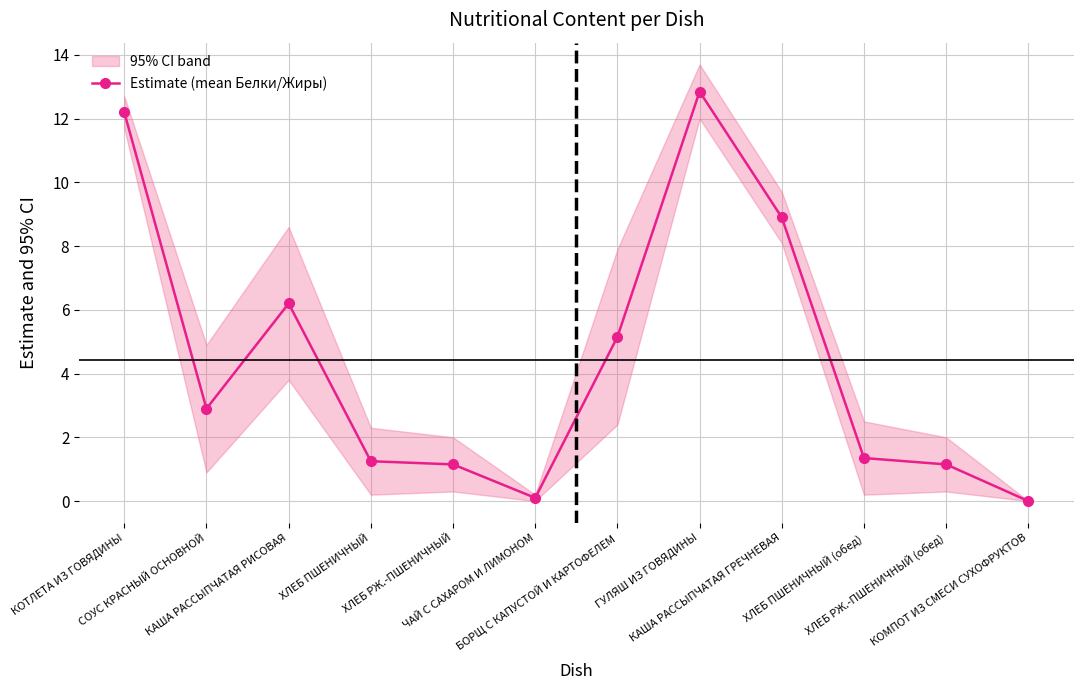

Which label corresponds to the largest value in the chart?

ГУЛЯШ ИЗ ГОВЯДИНЫ